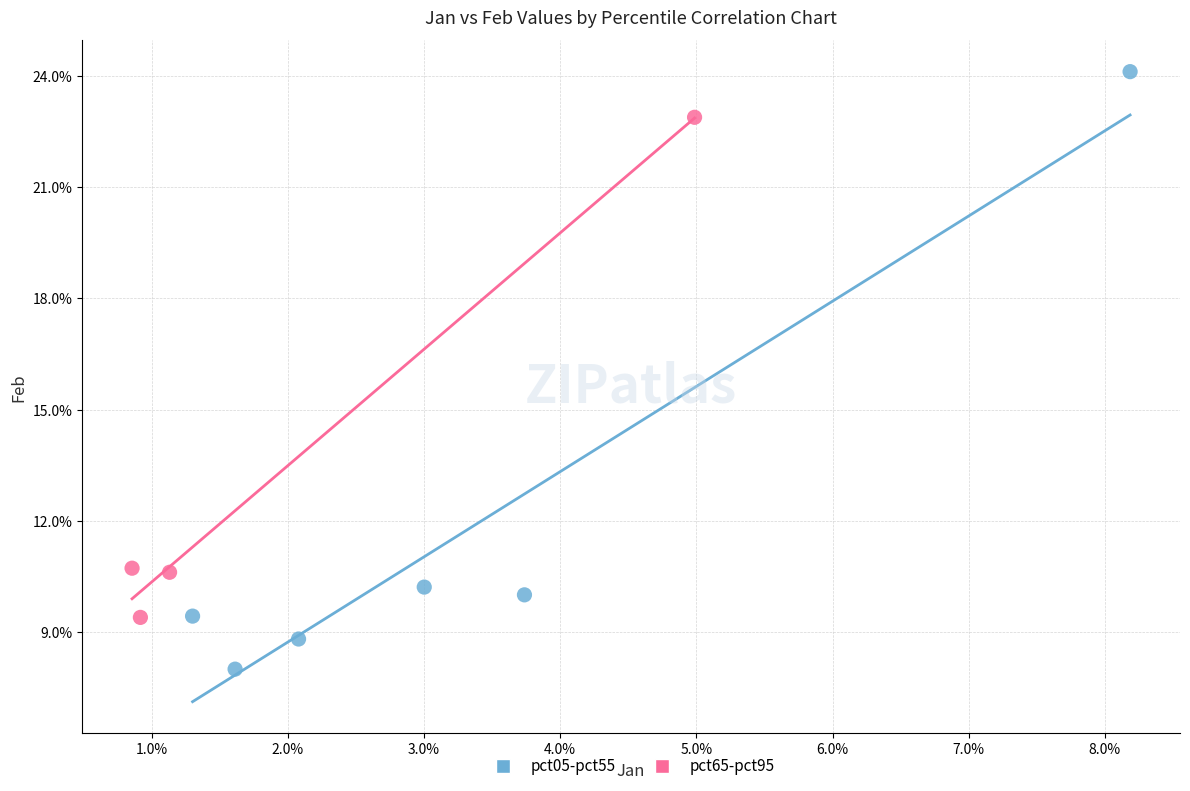

Which series reaches the maximum Y coordinate?

pct05-pct55